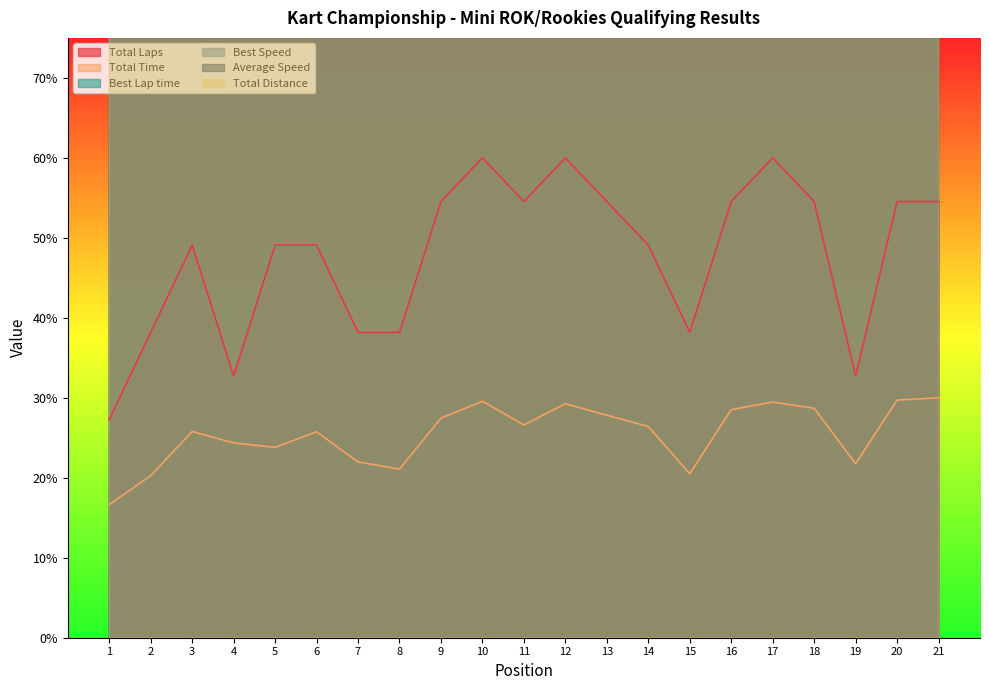

What is the maximum value for Total Time?

300.0